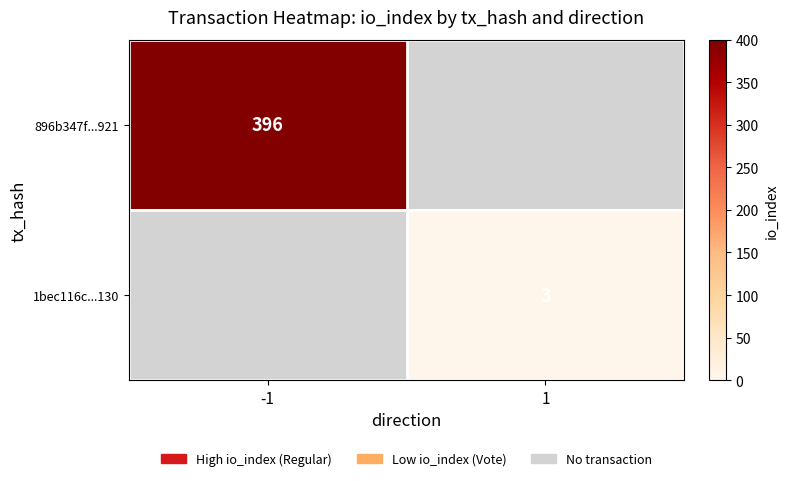

The value of 896b347f...921 at -1 is 172. True or false?

False